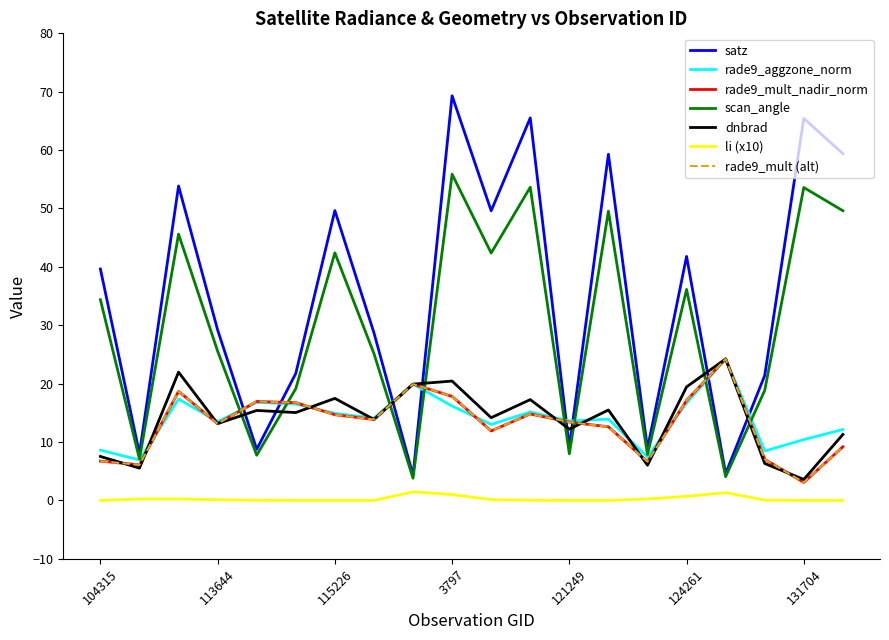

Where is dnbrad nearest to the value 13?

113644